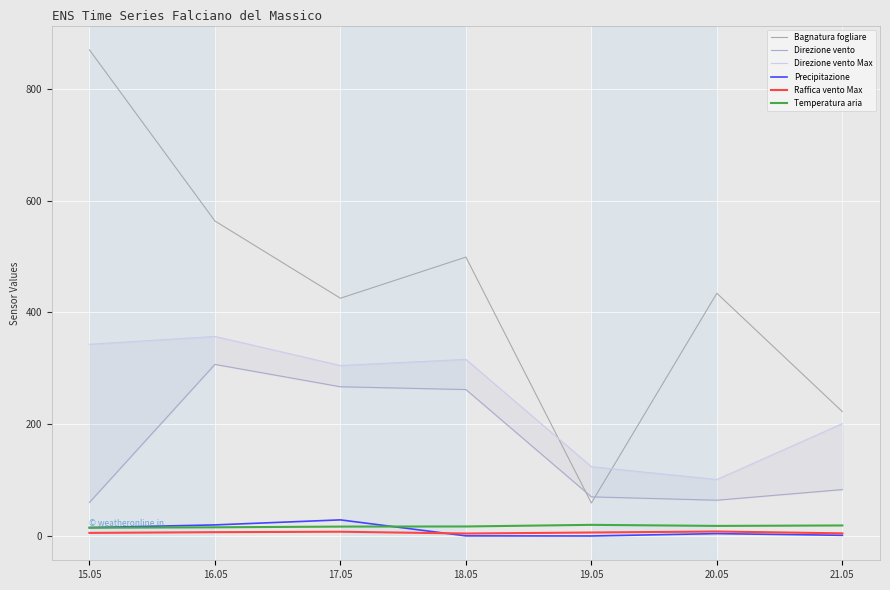

Reading left to right, list all the values displayed in this chart.

Bagnatura fogliare: 869.8	563.6	425.4	499.0	59.0	434.3	222.5
Direzione vento: 60.0	307.0	267.0	262.0	70.0	64.0	83.0
Direzione vento Max: 343.0	357.0	305.0	316.0	124.0	101.0	201.0
Precipitazione: 15.0	19.8	28.8	0.2	0.0	4.2	1.2
Raffica vento Max: 5.5	6.8	7.6	4.4	6.2	8.0	4.7
Temperatura aria: 14.7	15.5	16.8	17.0	19.9	18.0	18.8